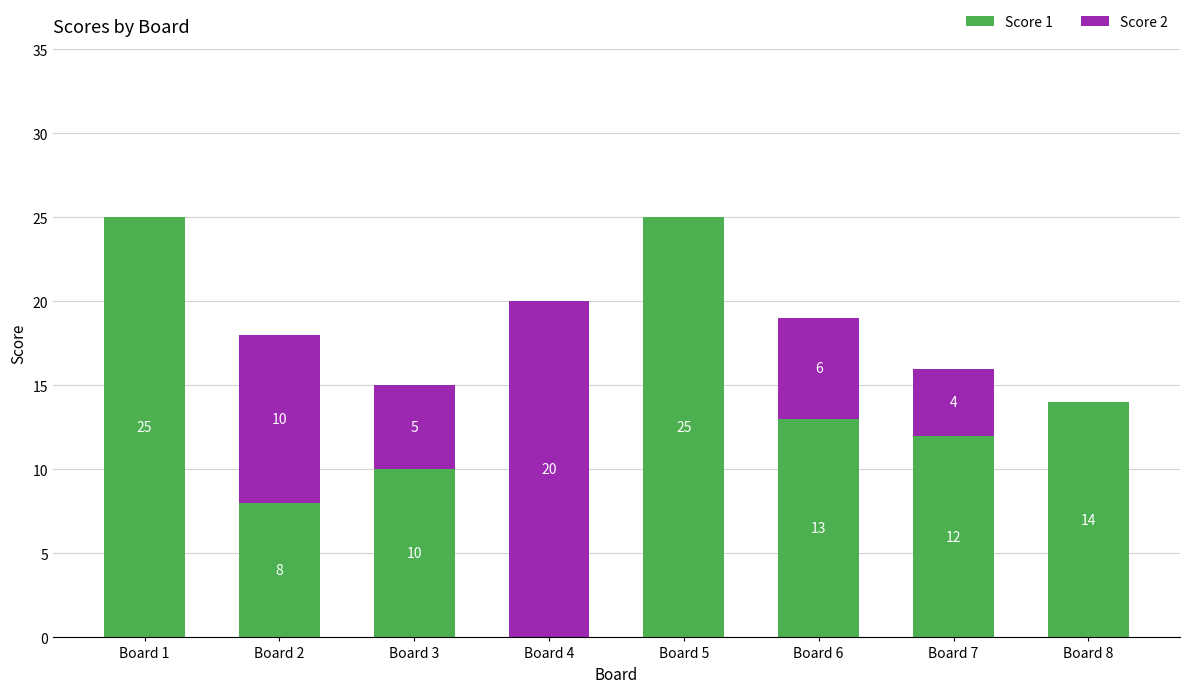

What is the total value across all series at Board 2?

18